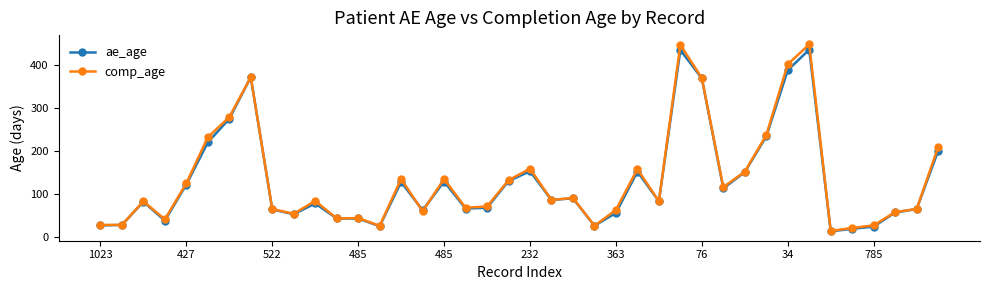

In comp_age, how many points are higher than both neighbors (excluding endpoints)?

11